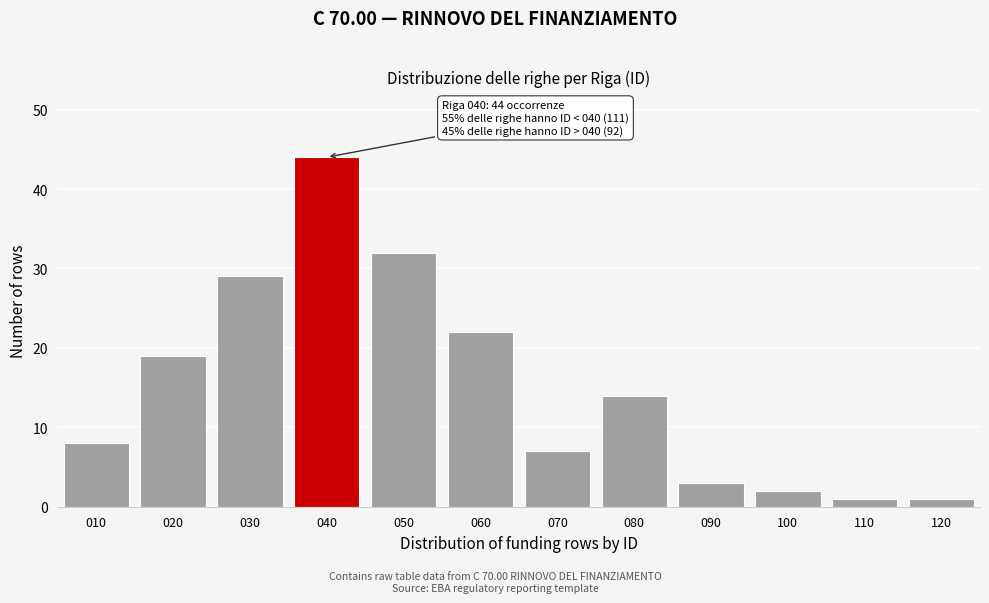

Reading left to right, transcribe all the data shown in this chart.

010=8	020=19	030=29	040=44	050=32	060=22	070=7	080=14	090=3	100=2	110=1	120=1